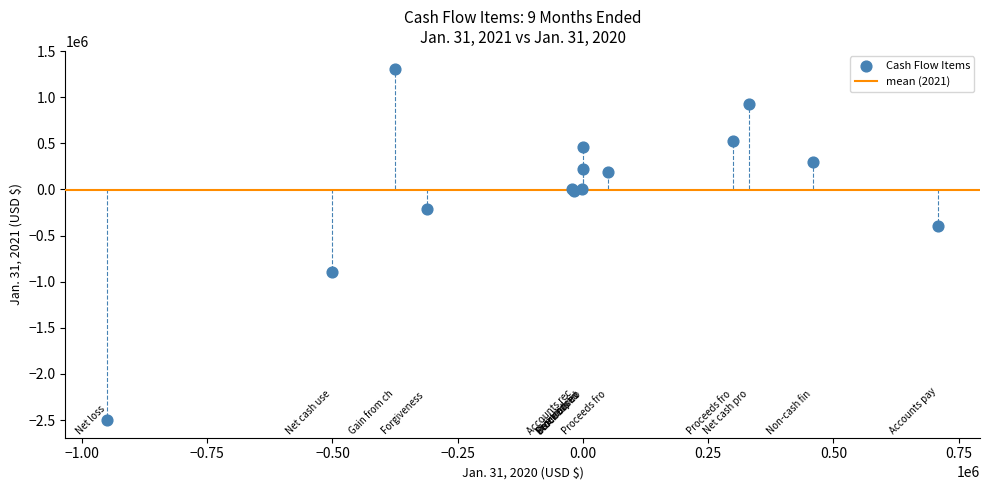

What Y value in the scatter plot is closest to -594860?

-399452